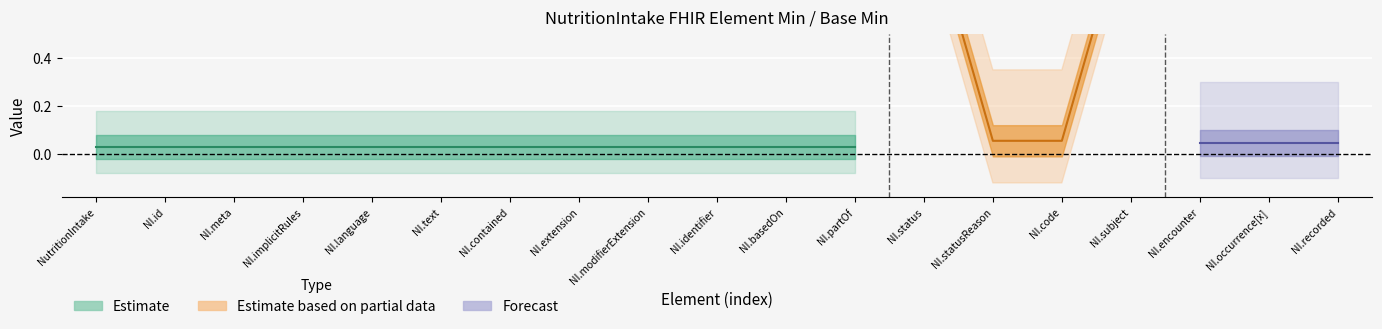

In Min, how many points are higher than both neighbors (excluding endpoints)?

2